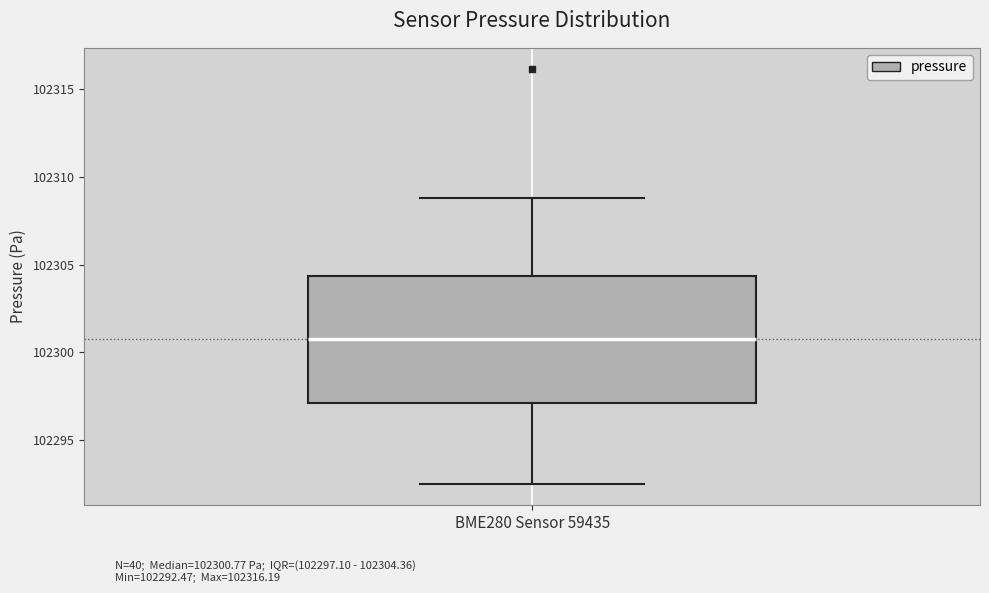

Transcribe this box plot: give where the median line is, the range the box spans, and where the two whiskers end, as read against the y-axis. The values are not printed on the chart, so give them approximately, as read against the axis.

median 102301.0, box 102297.0 to 102304.5, whiskers 102292.5 to 102309.0